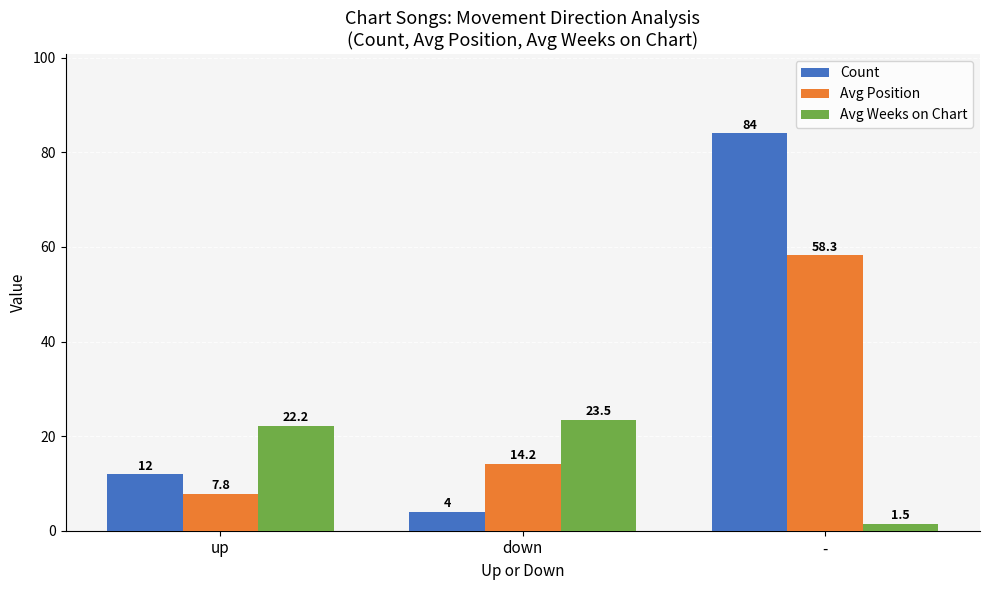

Which series has the largest range (max minus min)?

Count